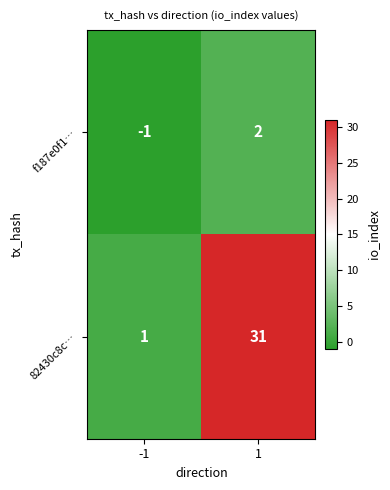

How many data points does each series have?

2